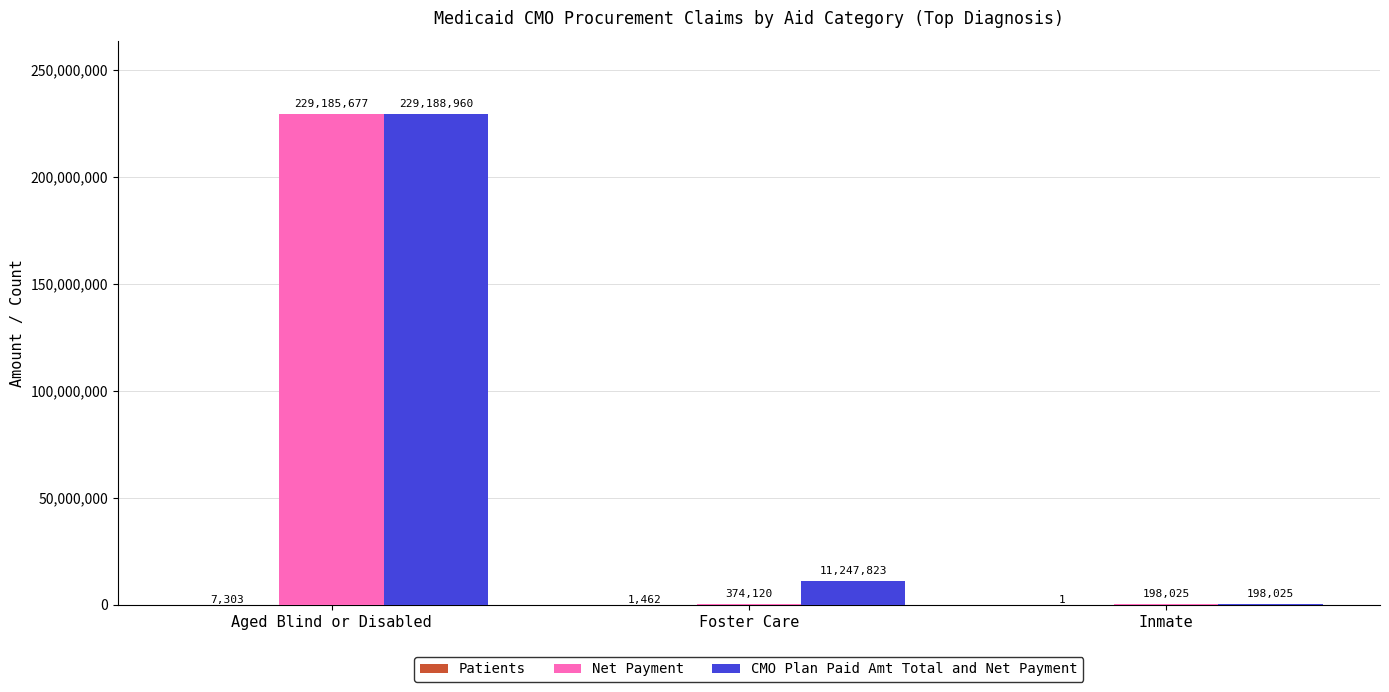

What is the highest value of the Net Payment series?

229185676.7